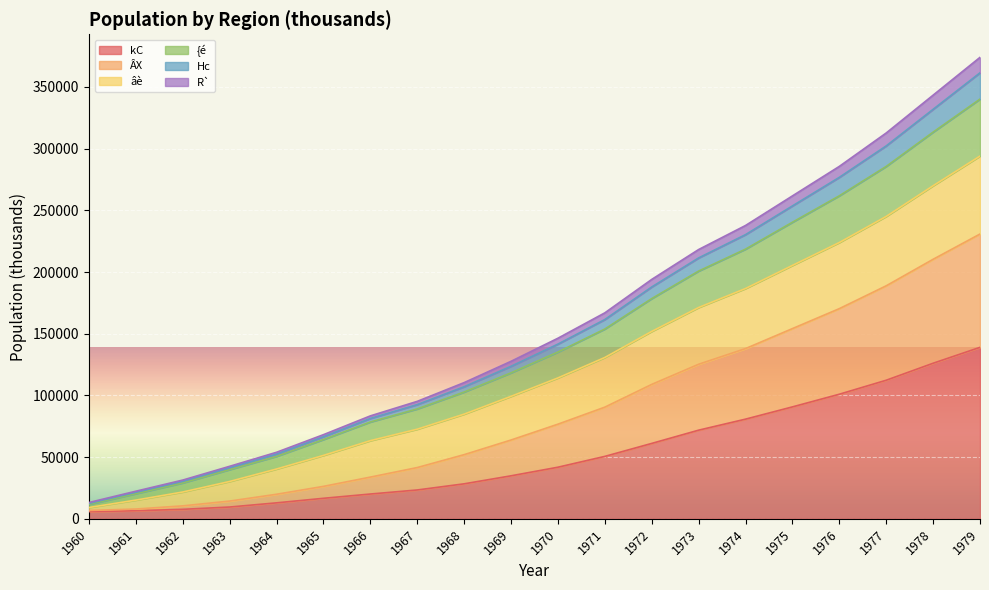

What is the maximum value for kC?

138965